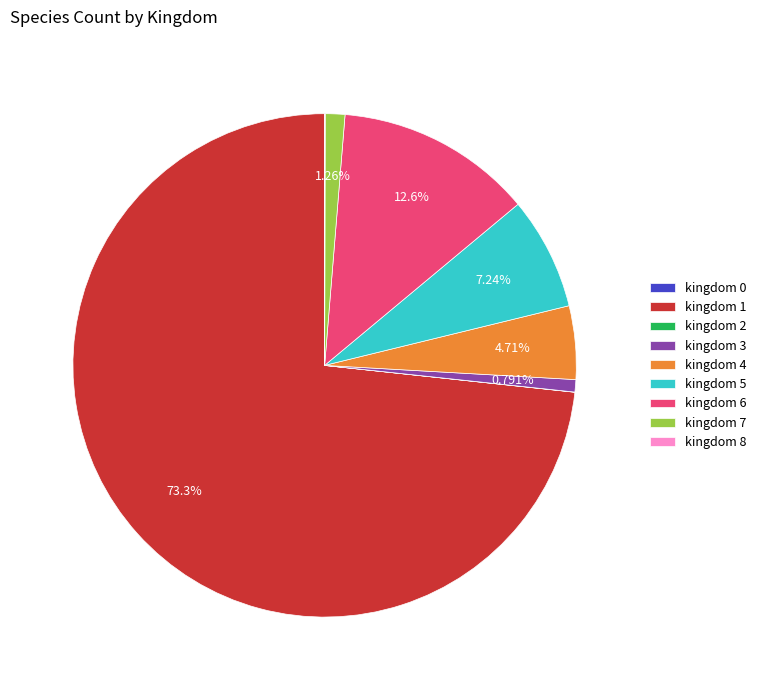

Do kingdom 5 and kingdom 3 together represent more than half of the pie?

No